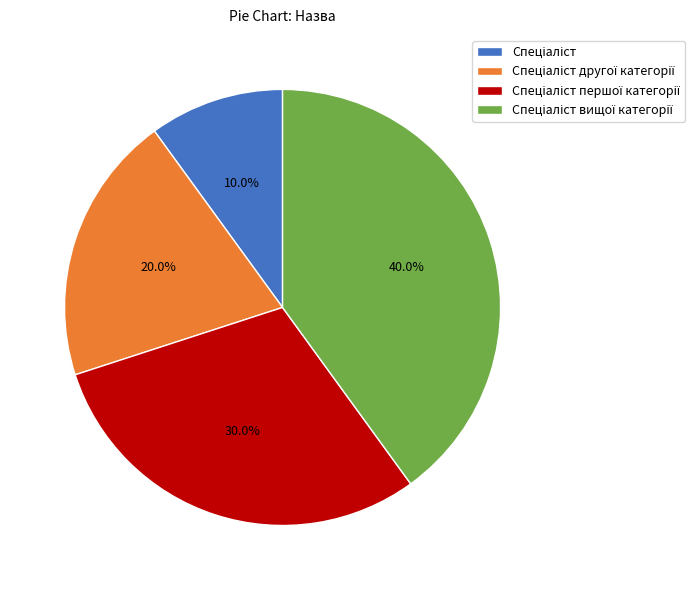

How many segments does this pie chart have?

4